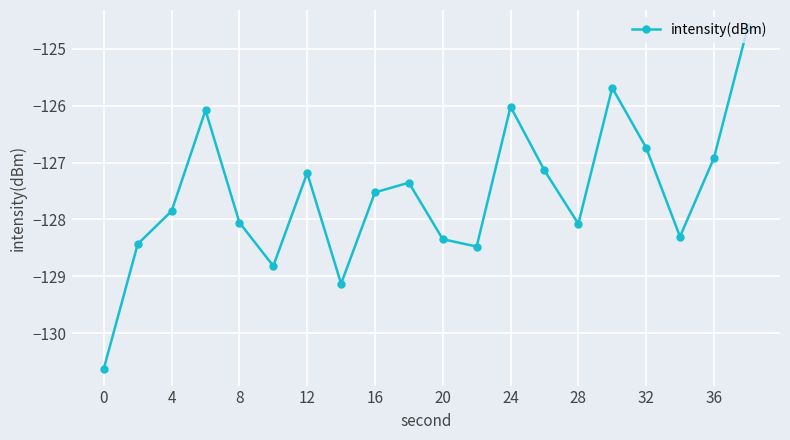

What is the minimum value shown in the chart?

-130.6